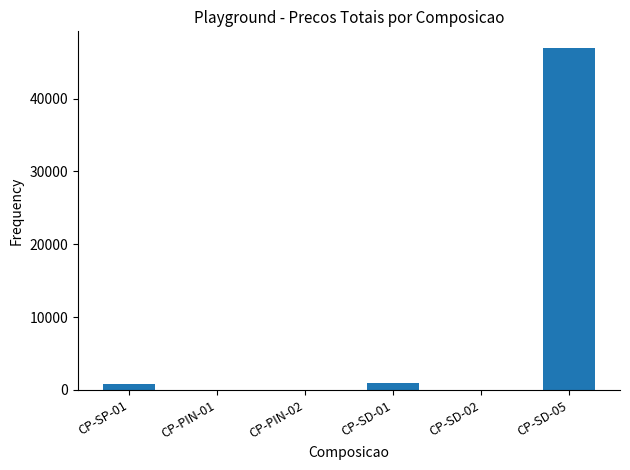

What is the ratio of the value at CP-SP-01 to the value at CP-SD-01?

0.9